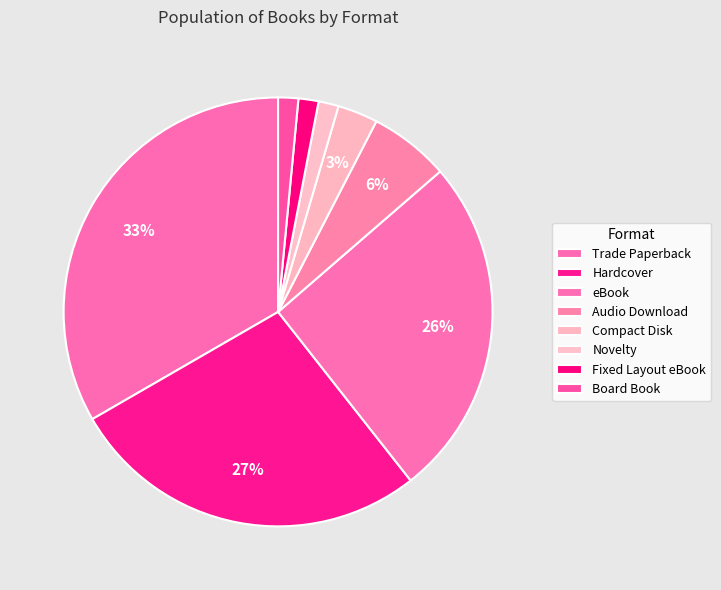

How many slices are in this pie chart?

8